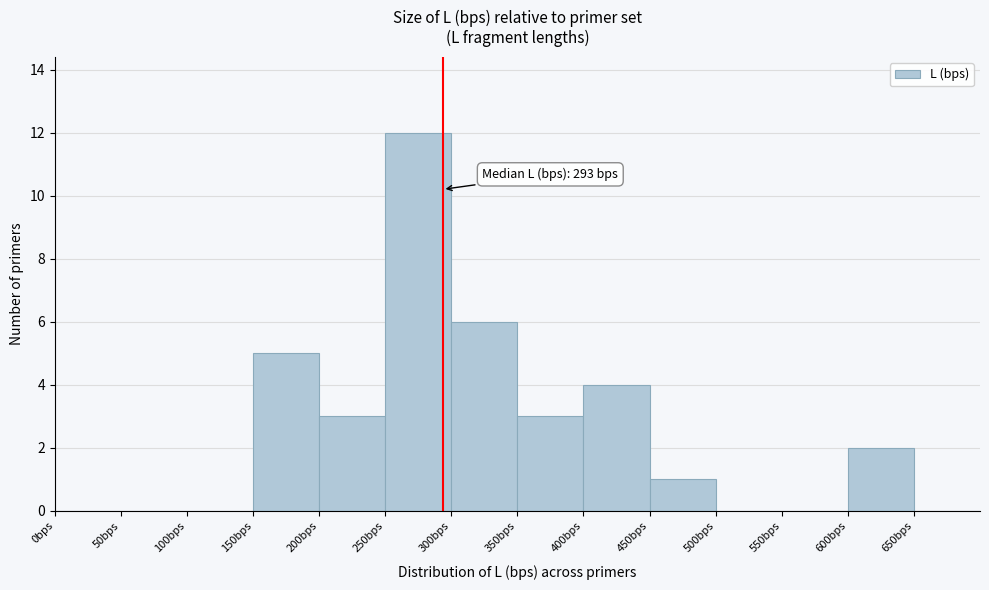

Over which range of the x-axis is the bar tallest?

250 to 300